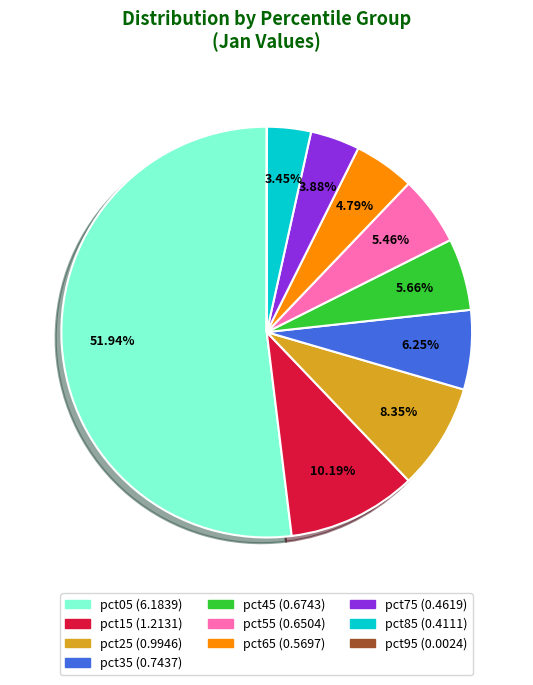

Does any single category account for the majority?

Yes